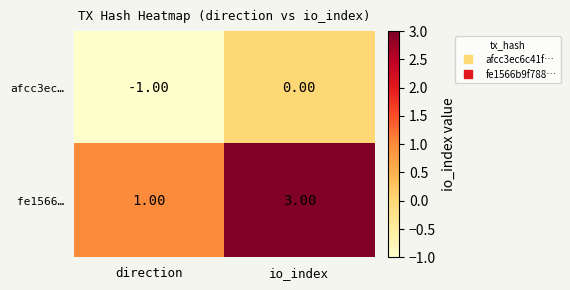

What is the sum of the fe1566… values at direction and io_index?

4